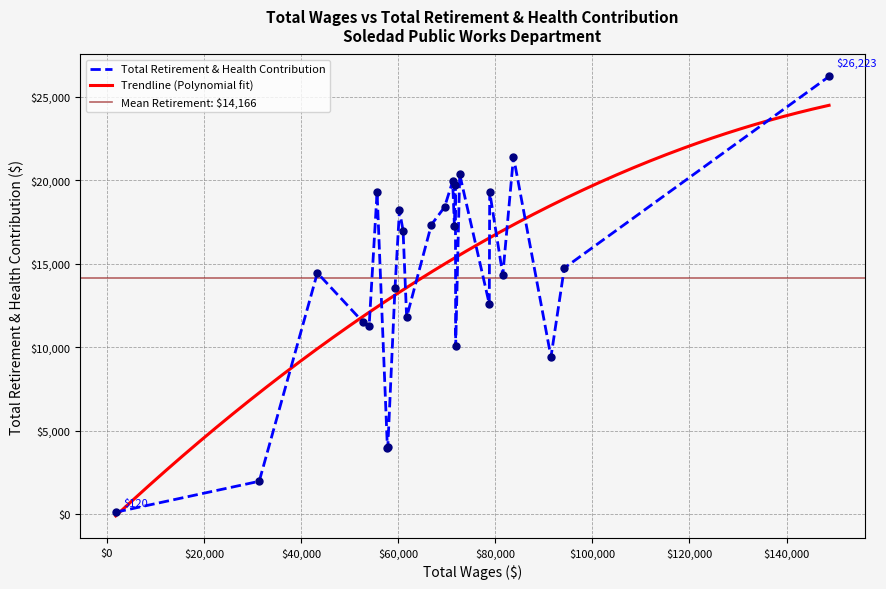

What is the change in value from 81556 to 72682?

+6030